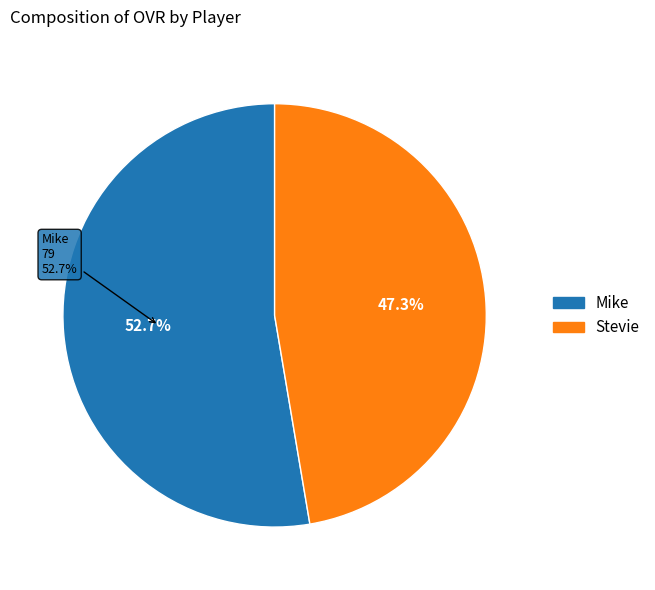

Count the number of slices in the pie.

2